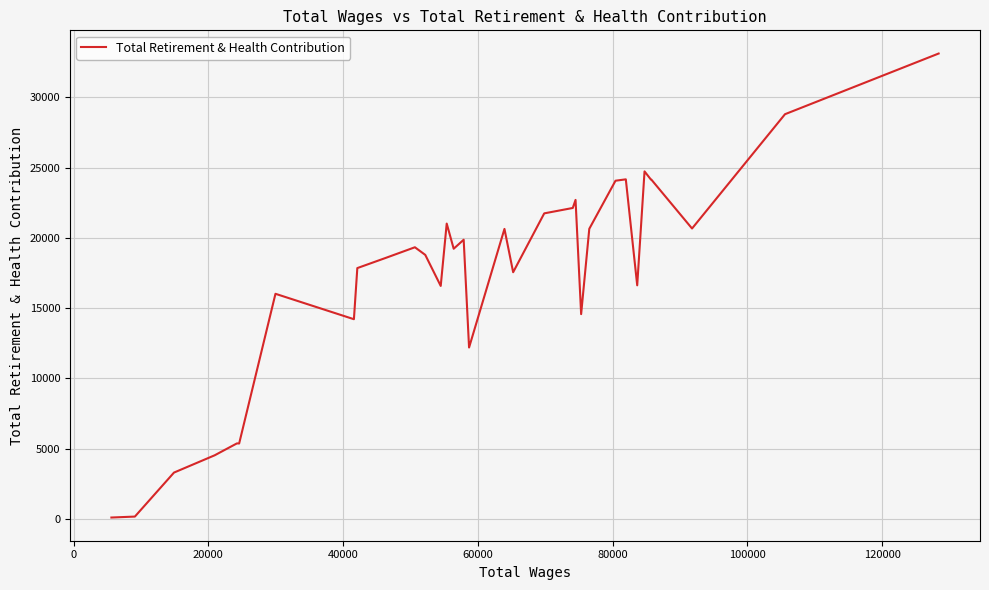

What is the sum of all values?

577893